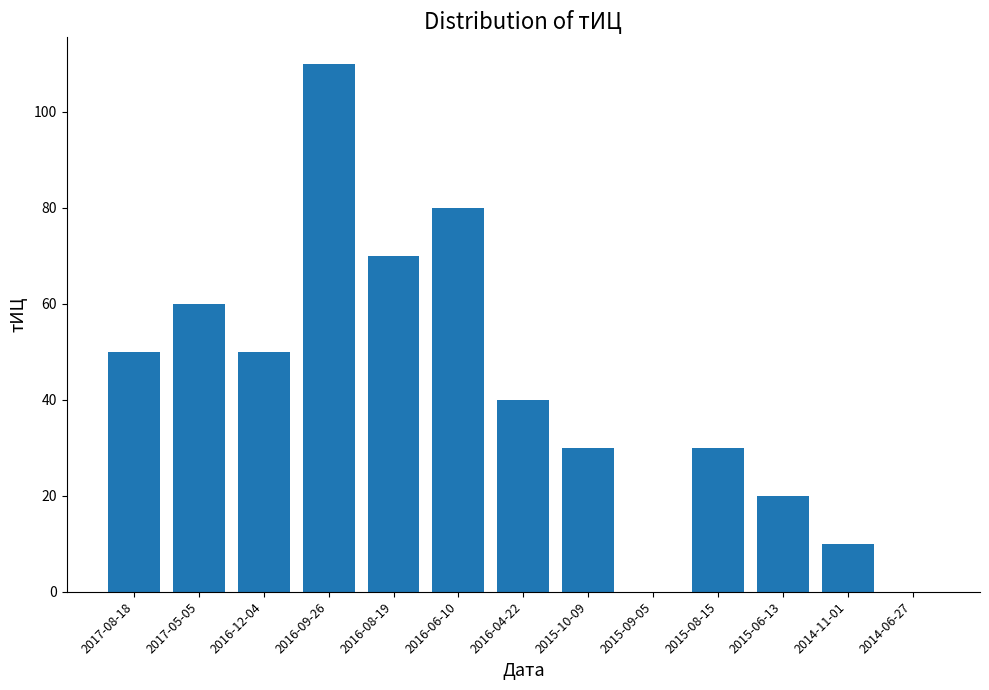

Is it true that the value at 2017-05-05 is 60?

True